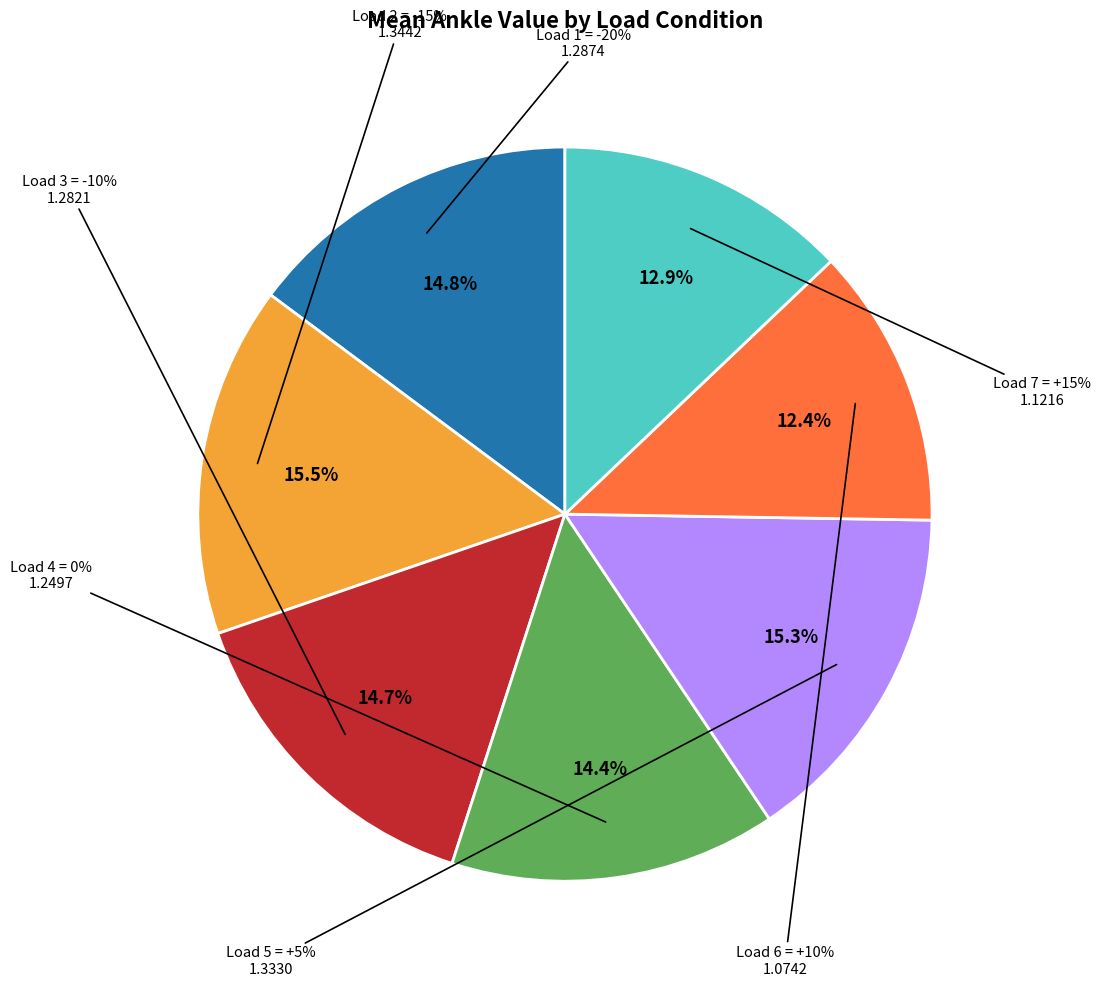

How many slices are in this pie chart?

7